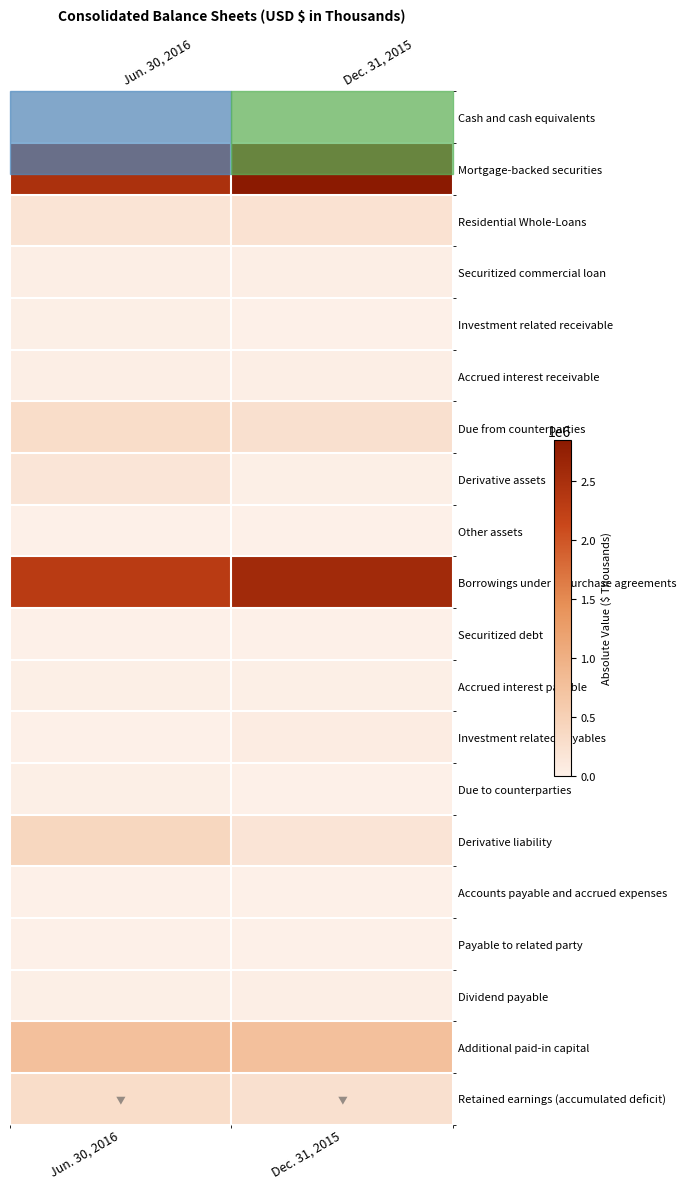

Which has a higher value, Dec. 31, 2015 or Jun. 30, 2016?

Jun. 30, 2016